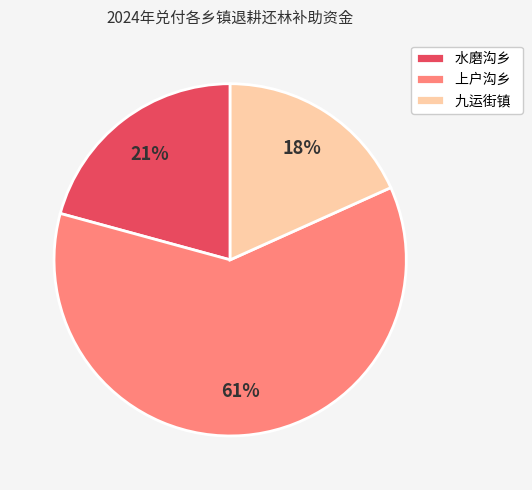

Is the sum of 水磨沟乡 and 上户沟乡 greater than half?

Yes